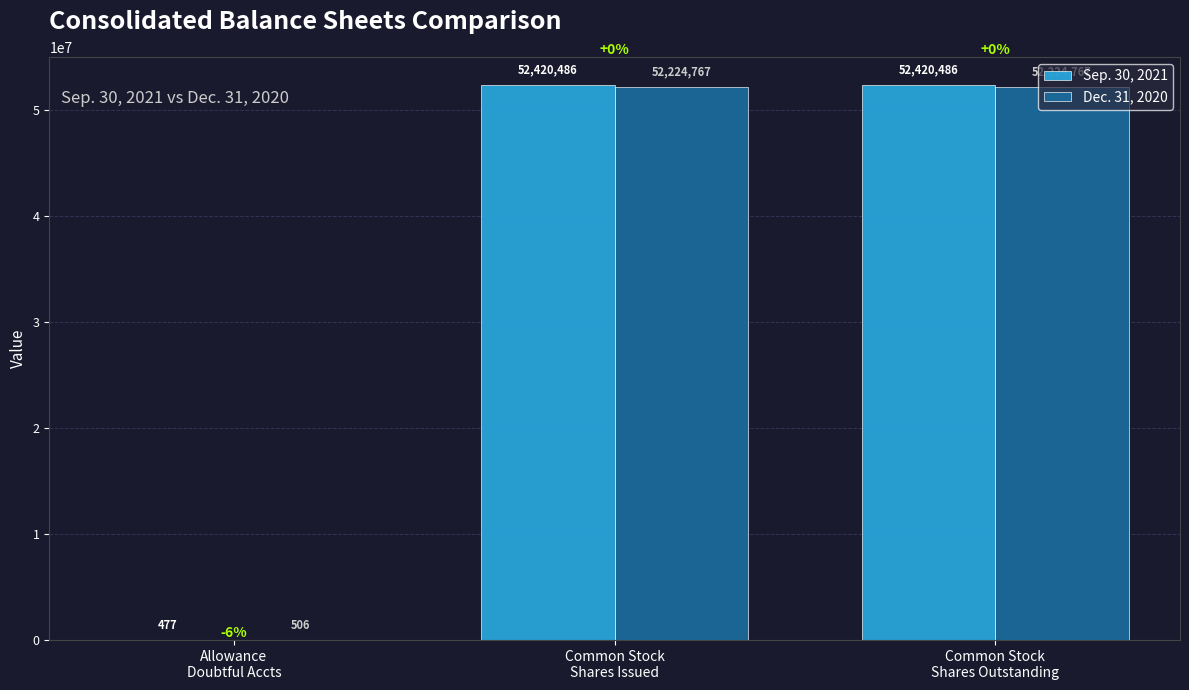

Reading left to right, what are all the values shown in this chart?

Sep. 30, 2021: 477	52420486	52420486
Dec. 31, 2020: 506	52224767	52224767